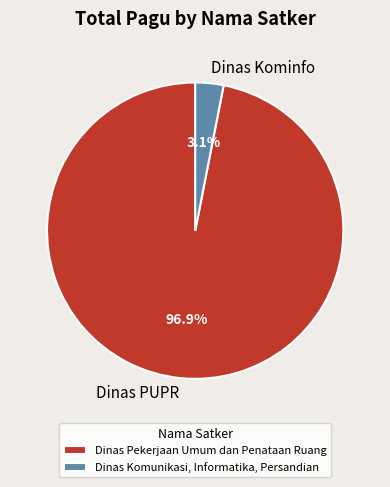

How many segments does this pie chart have?

2